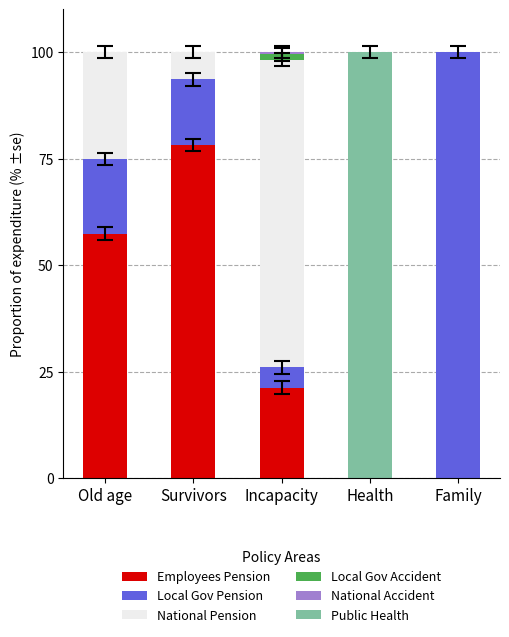

How many distinct data groups are displayed?

6